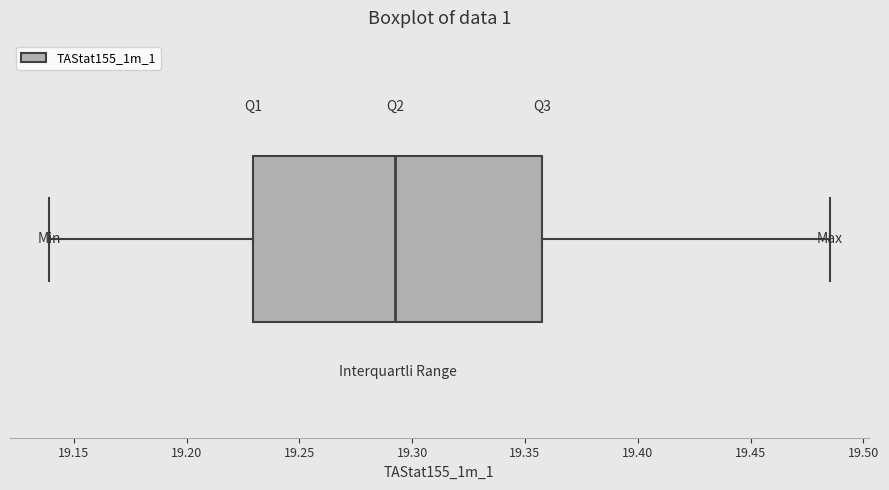

Where is the left edge of the box on the x-axis? The values are not printed on the chart, so give them approximately, as read against the axis.

19.230